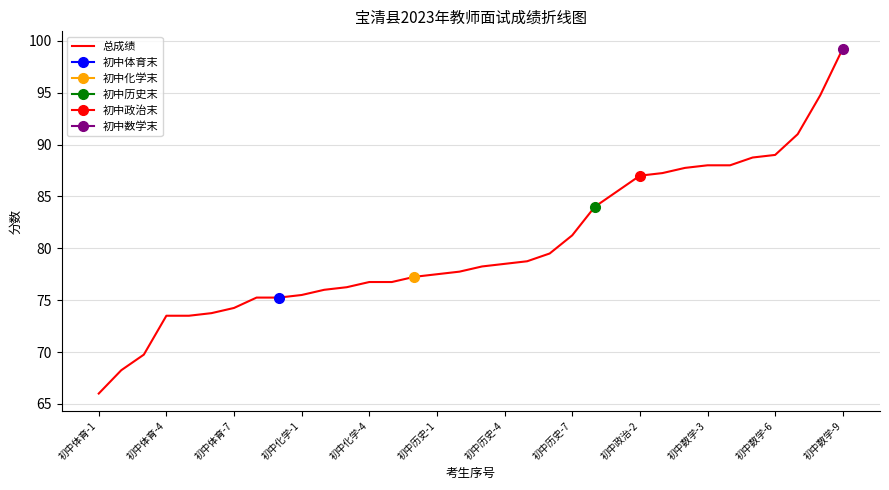

At which label is 总成绩 closest to 82?

初中历史-7